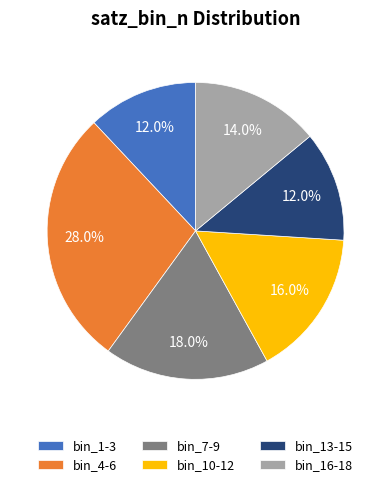

Which slice is the largest?

bin_4-6